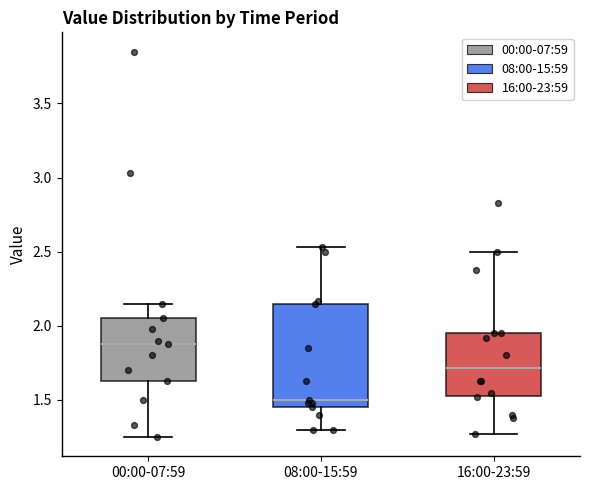

Reading left to right, read every box against the y-axis: the position of its median line, the range the box covers, and the ends of its whiskers. The values are not printed on the chart, so give them approximately, as read against the axis.

00:00-07:59: median 1.90, box 1.65 to 2.05, whiskers 1.25 to 2.15
08:00-15:59: median 1.50, box 1.45 to 2.15, whiskers 1.30 to 2.55
16:00-23:59: median 1.70, box 1.55 to 1.95, whiskers 1.25 to 2.50